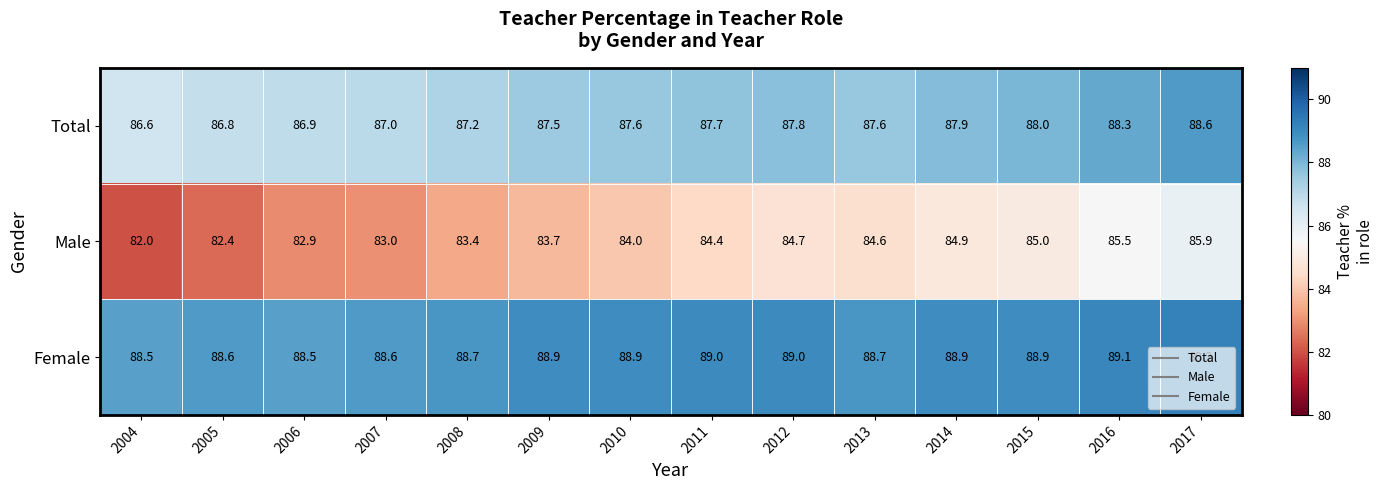

Rank the series by their maximum value, from highest to lowest.

Female, Total, Male